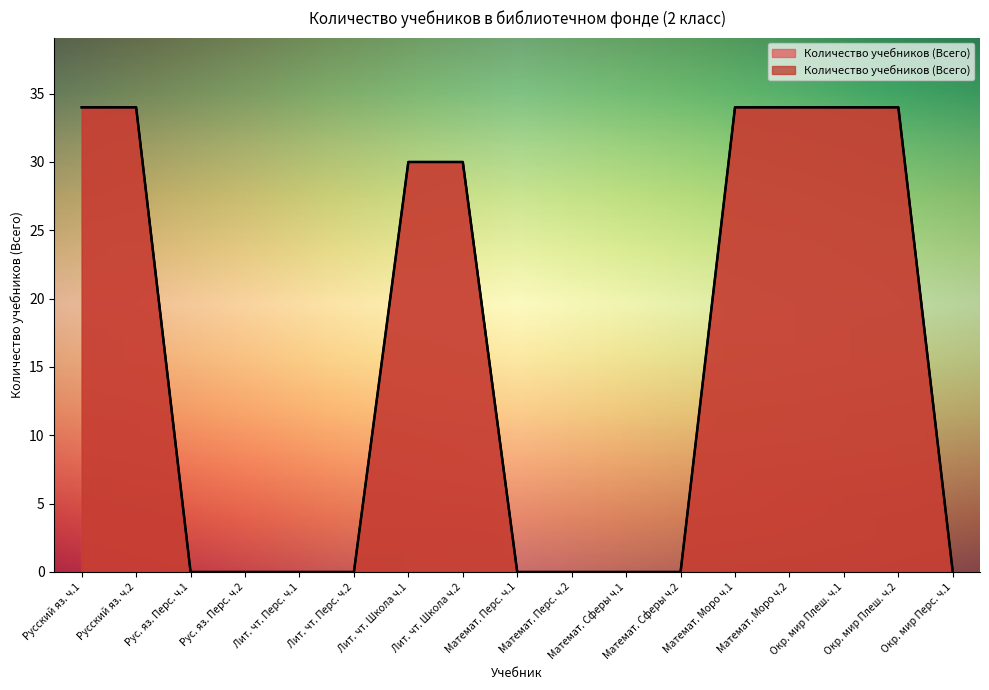

Between Математ. Перс. ч.1 and Математ. Моро ч.1, which is larger?

Математ. Моро ч.1